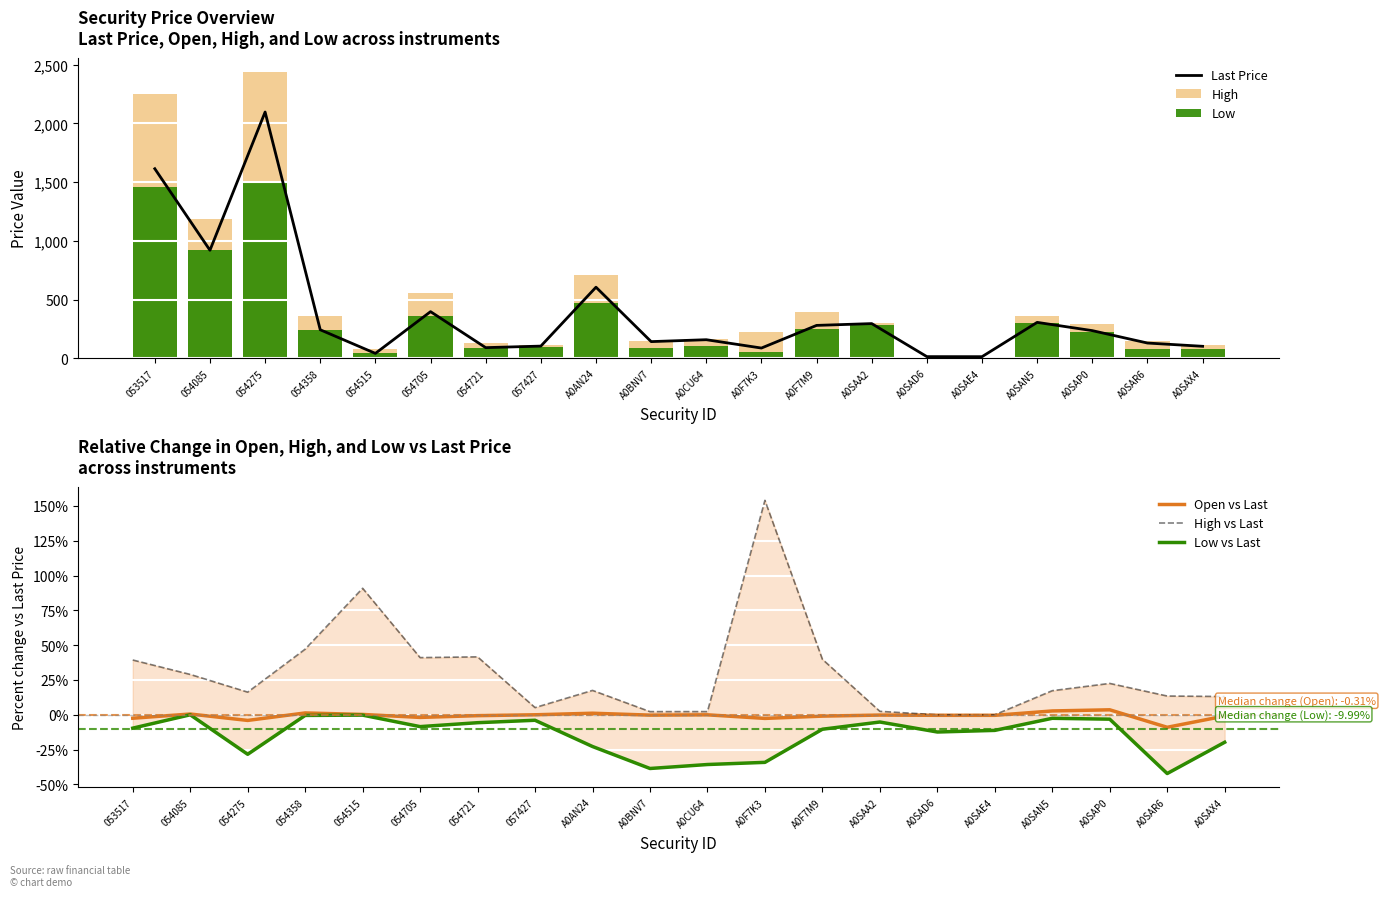

Reading right to left, transcribe all the data shown in this chart.

Last Price: A0SAX4=101.3	A0SAR6=129.2	A0SAP0=234.8	A0SAN5=305.2	A0SAE4=12.9	A0SAD6=13.3	A0SAA2=294.7	A0F7M9=279.4	A0F7K3=86.5	A0CU64=157.4	A0BNV7=141.3	A0AN24=604.8	057427=103.0	054721=89.9	054705=396.5	054515=40.9	054358=242.1	054275=2097.0	054085=919.5	053517=1614.0
High: A0SAX4=114.7	A0SAR6=146.6	A0SAP0=287.7	A0SAN5=358.0	A0SAE4=12.9	A0SAD6=13.3	A0SAA2=302.0	A0F7M9=390.8	A0F7K3=219.6	A0CU64=161.0	A0BNV7=144.5	A0AN24=710.7	057427=108.3	054721=127.4	054705=559.3	054515=78.1	054358=356.2	054275=2438.0	054085=1186.0	053517=2249.0
Low: A0SAX4=81.3	A0SAR6=74.7	A0SAP0=227.4	A0SAN5=297.5	A0SAE4=11.5	A0SAD6=11.7	A0SAA2=279.4	A0F7M9=250.4	A0F7K3=56.9	A0CU64=101.2	A0BNV7=86.8	A0AN24=467.0	057427=99.0	054721=84.8	054705=362.8	054515=40.8	054358=241.0	054275=1502.0	054085=919.5	053517=1459.0
Open vs Last: A0SAX4=-0.9	A0SAR6=-9.0	A0SAP0=3.6	A0SAN5=2.8	A0SAE4=-0.4	A0SAD6=-0.4	A0SAA2=-0.2	A0F7M9=-1.0	A0F7K3=-2.6	A0CU64=-0.0	A0BNV7=-0.2	A0AN24=1.1	057427=0.0	054721=-0.6	054705=-1.9	054515=0.2	054358=1.3	054275=-4.1	054085=0.5	053517=-2.5
High vs Last: A0SAX4=13.1	A0SAR6=13.5	A0SAP0=22.5	A0SAN5=17.3	A0SAE4=0.0	A0SAD6=0.0	A0SAA2=2.5	A0F7M9=39.9	A0F7K3=154.0	A0CU64=2.3	A0BNV7=2.3	A0AN24=17.5	057427=5.2	054721=41.6	054705=41.1	054515=90.9	054358=47.1	054275=16.3	054085=29.0	053517=39.3
Low vs Last: A0SAX4=-19.7	A0SAR6=-42.2	A0SAP0=-3.2	A0SAN5=-2.5	A0SAE4=-11.2	A0SAD6=-12.4	A0SAA2=-5.2	A0F7M9=-10.4	A0F7K3=-34.2	A0CU64=-35.7	A0BNV7=-38.6	A0AN24=-22.8	057427=-3.9	054721=-5.7	054705=-8.5	054515=-0.2	054358=-0.5	054275=-28.4	054085=0.0	053517=-9.6